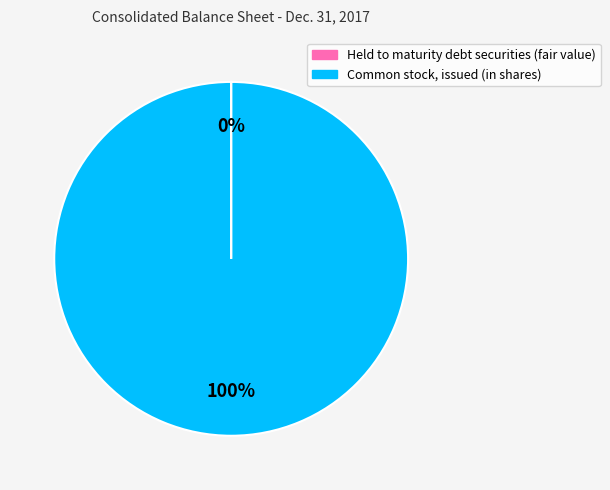

Which category accounts for the majority?

Common stock, issued (in shares)